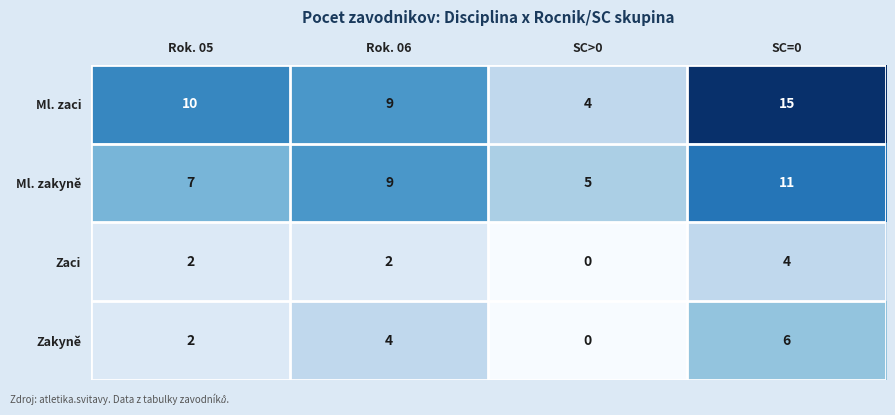

How many data points in Ml. zakyně are less than 9?

2